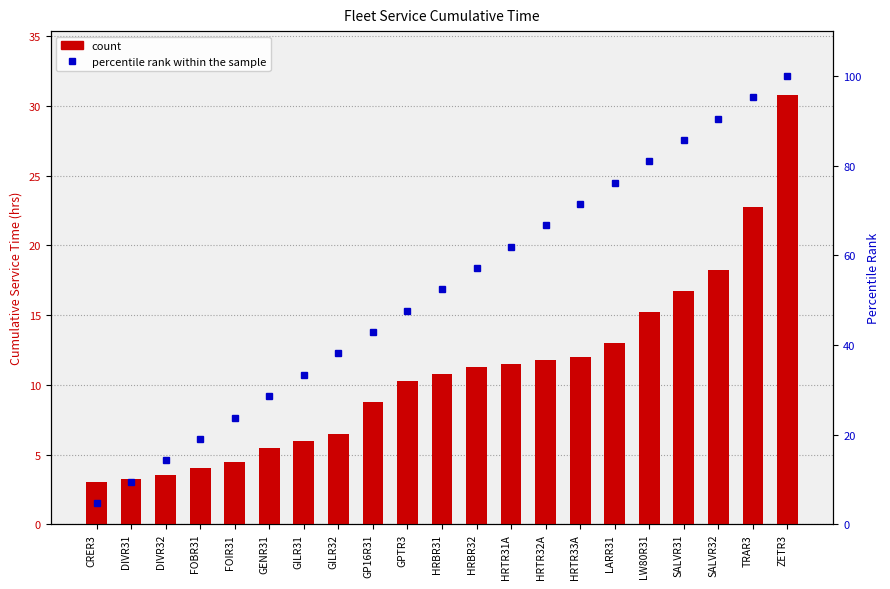

True or false: count has a value of 16.8 at SALVR31.

True